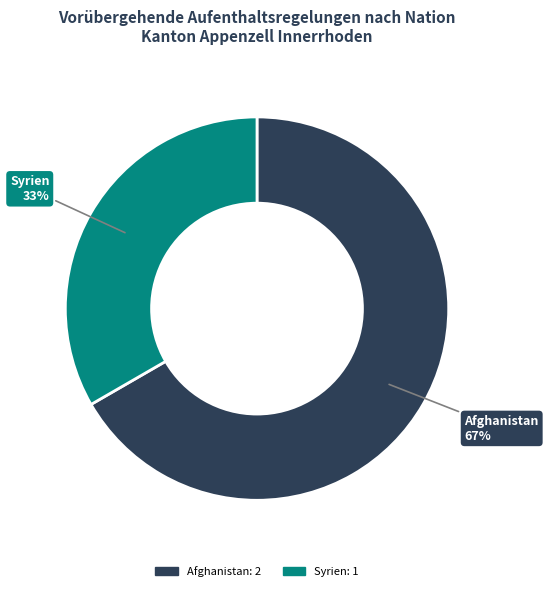

Does any single category account for the majority?

Yes